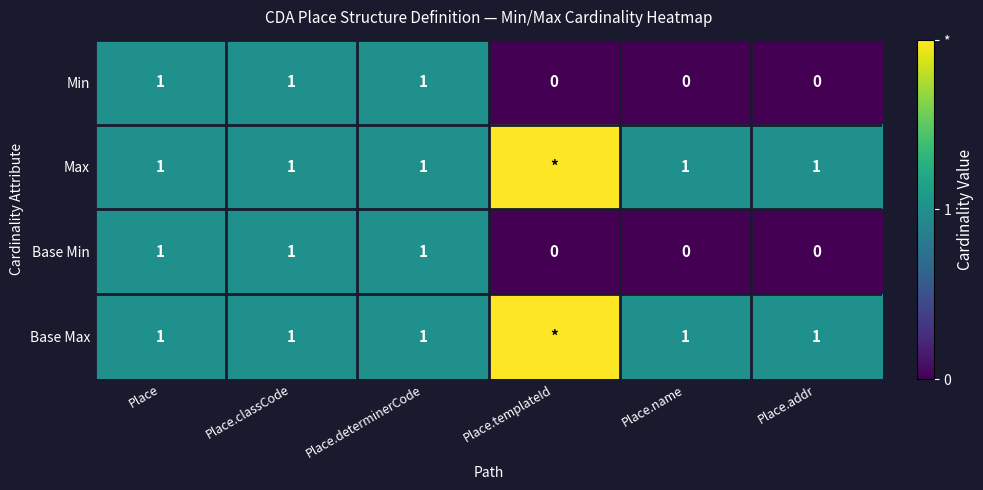

Between Place.name and Place, which is larger?

Place